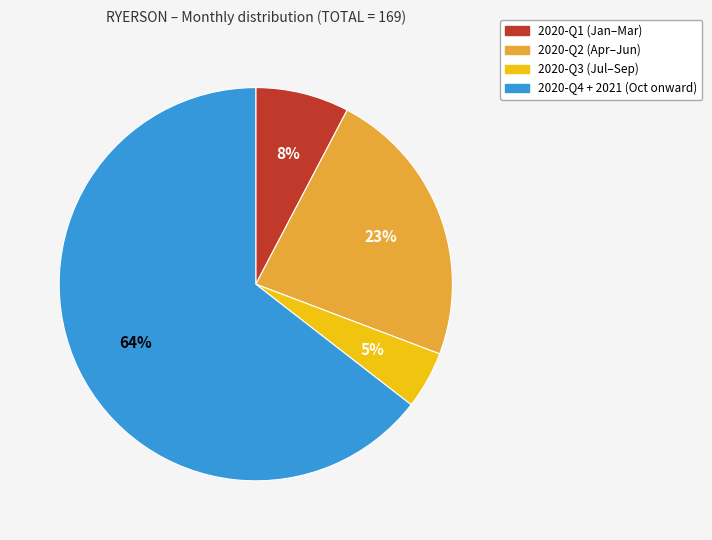

Is there a majority slice in this chart?

Yes